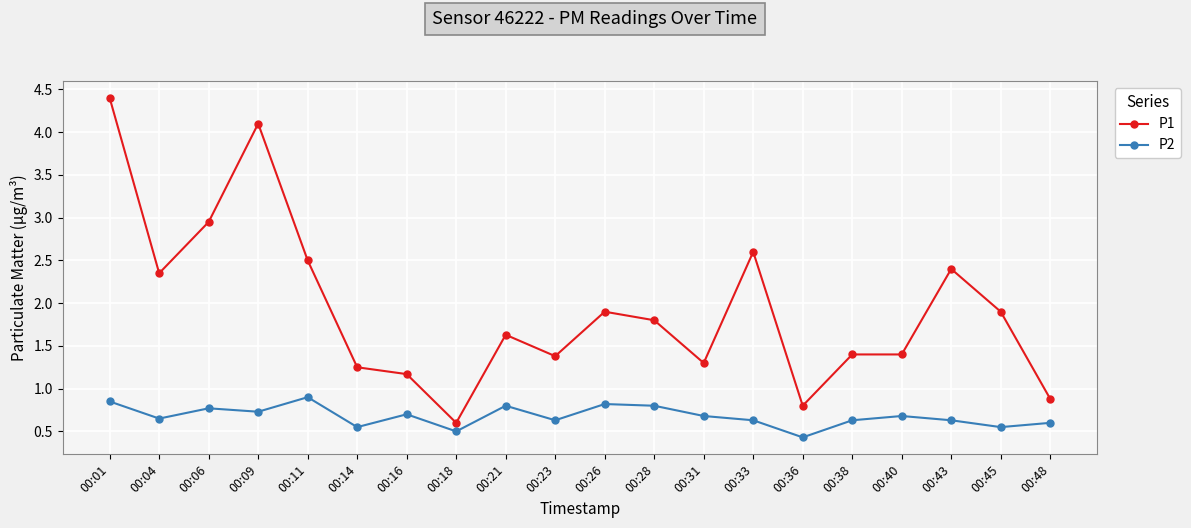

List the series in order of their overall mean, highest first.

P1, P2